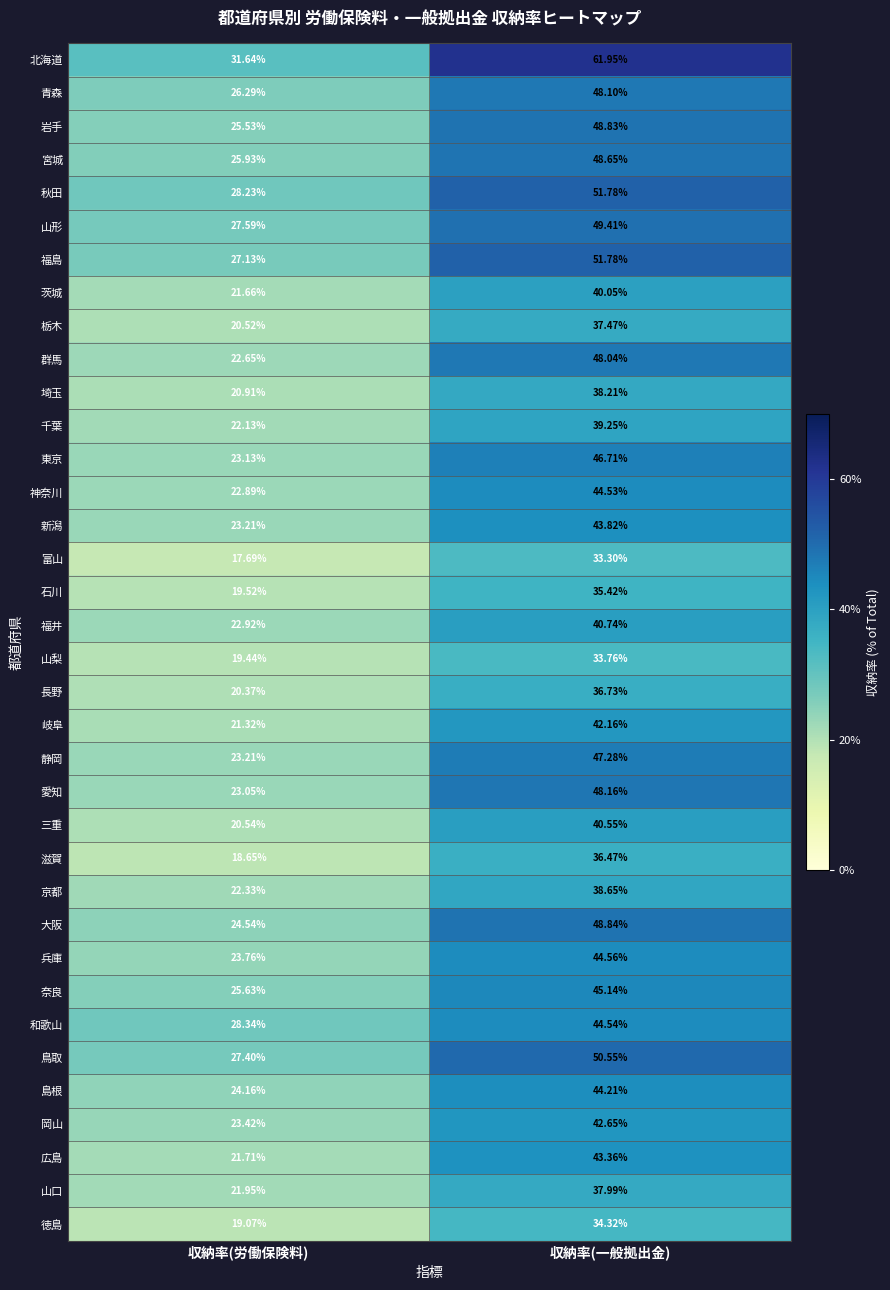

Which series changed the most between 収納率(労働保険料) and 収納率(一般拠出金)?

北海道